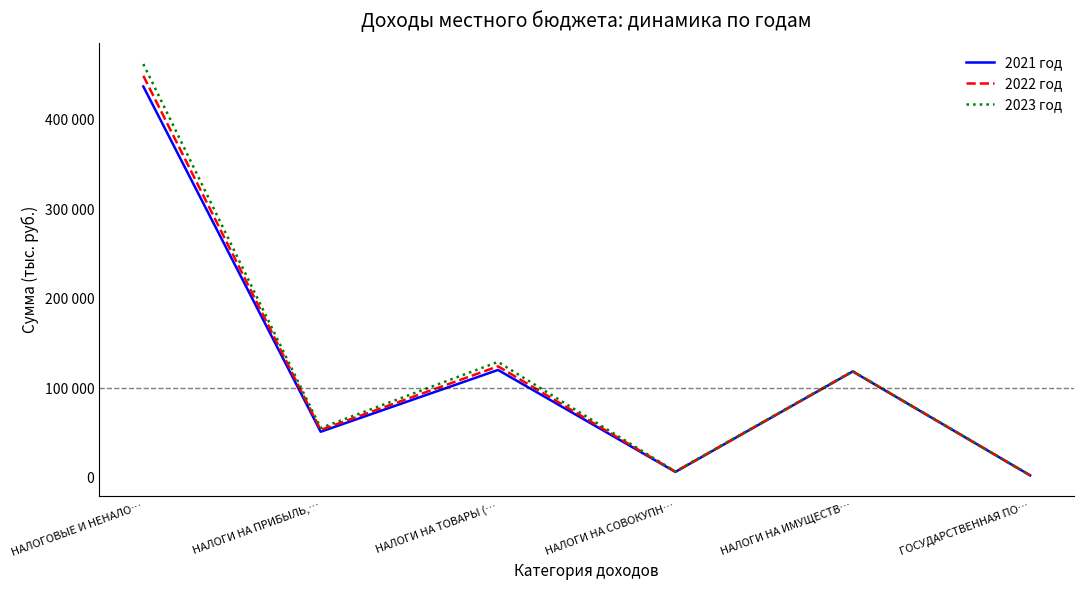

What are all the series names shown in the legend?

2021 год, 2022 год, 2023 год